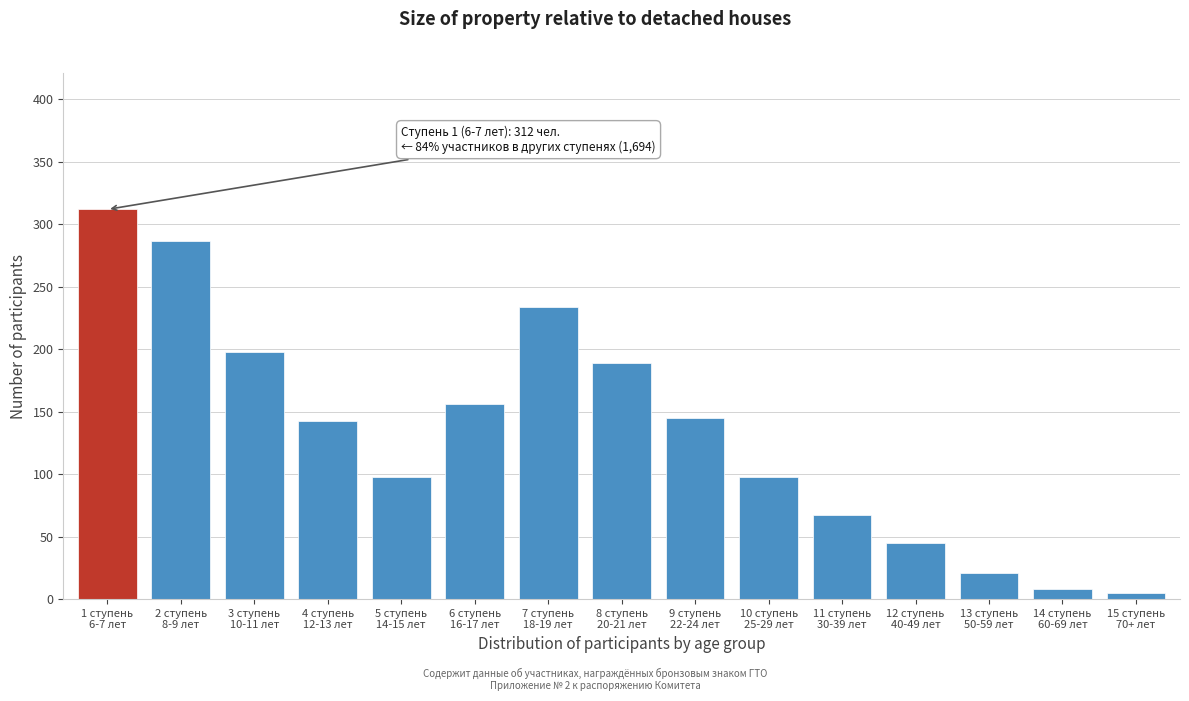

Reading left to right, list all the values displayed in this chart.

312	287	198	143	98	156	234	189	145	98	67	45	21	8	5